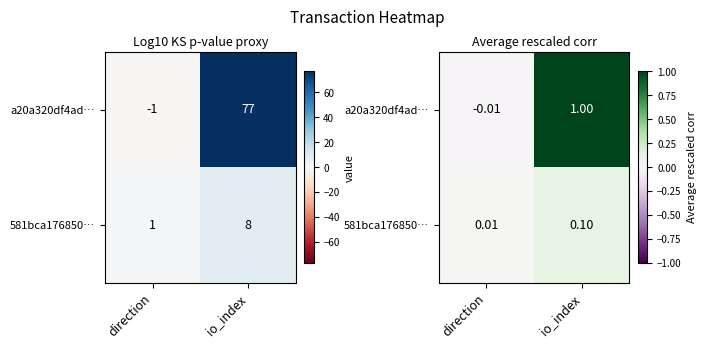

Which has a higher value, io_index or direction?

io_index